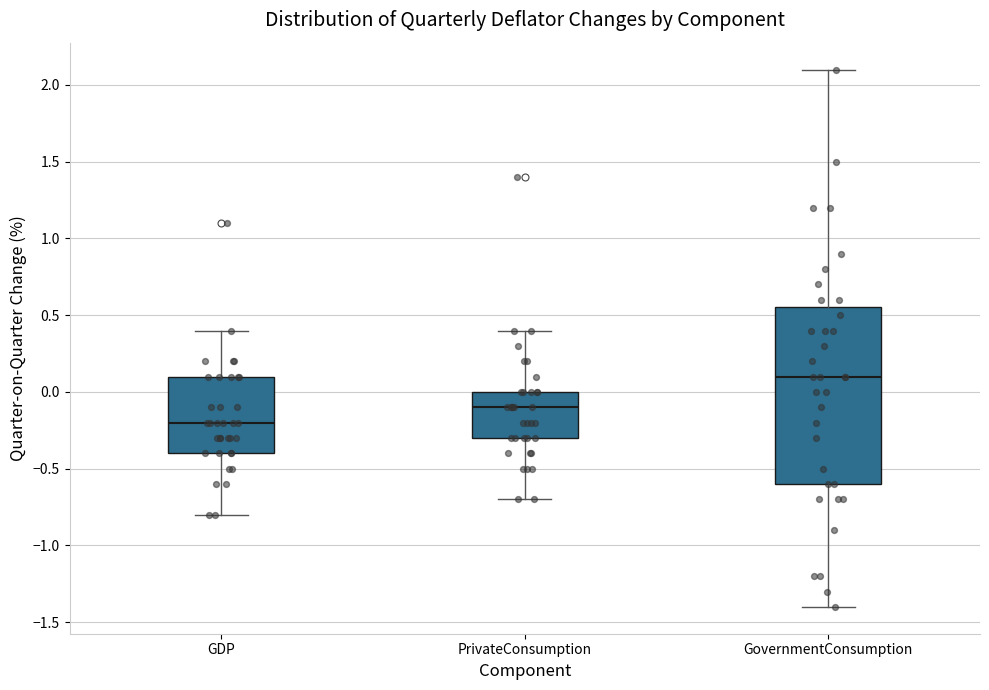

Where does the lower whisker of the box for GDP end on the y-axis? The values are not printed on the chart, so give them approximately, as read against the axis.

-0.80